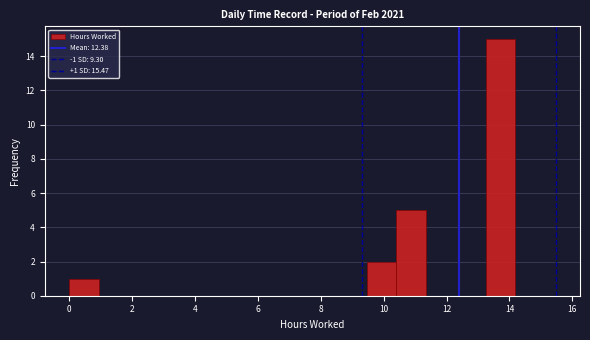

Which range on the x-axis has the tallest bar?

13.2 to 14.2